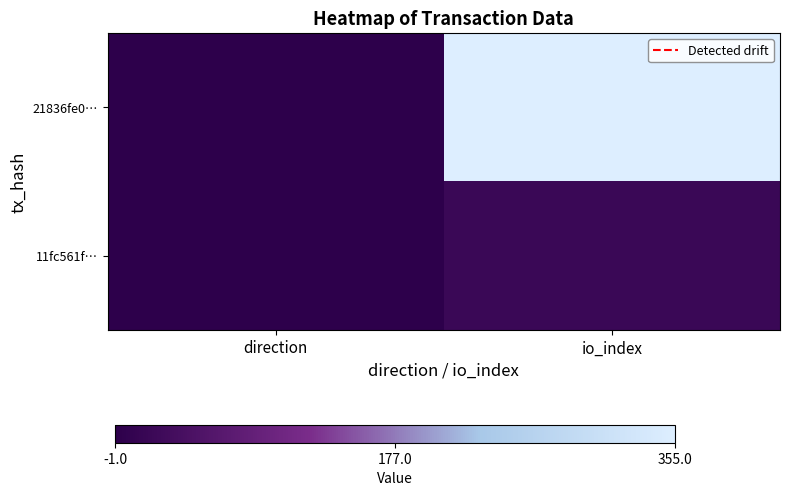

Count the number of data series in this chart.

2